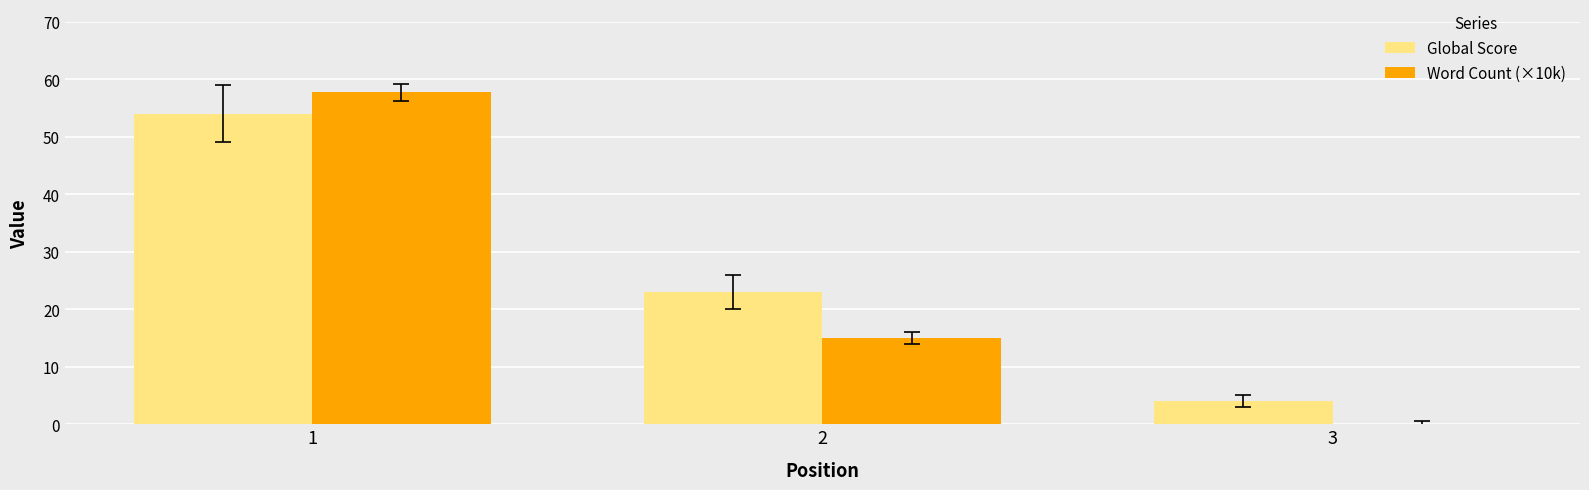

Between 1 and 2, which series saw the biggest shift?

Word Count (×10k)